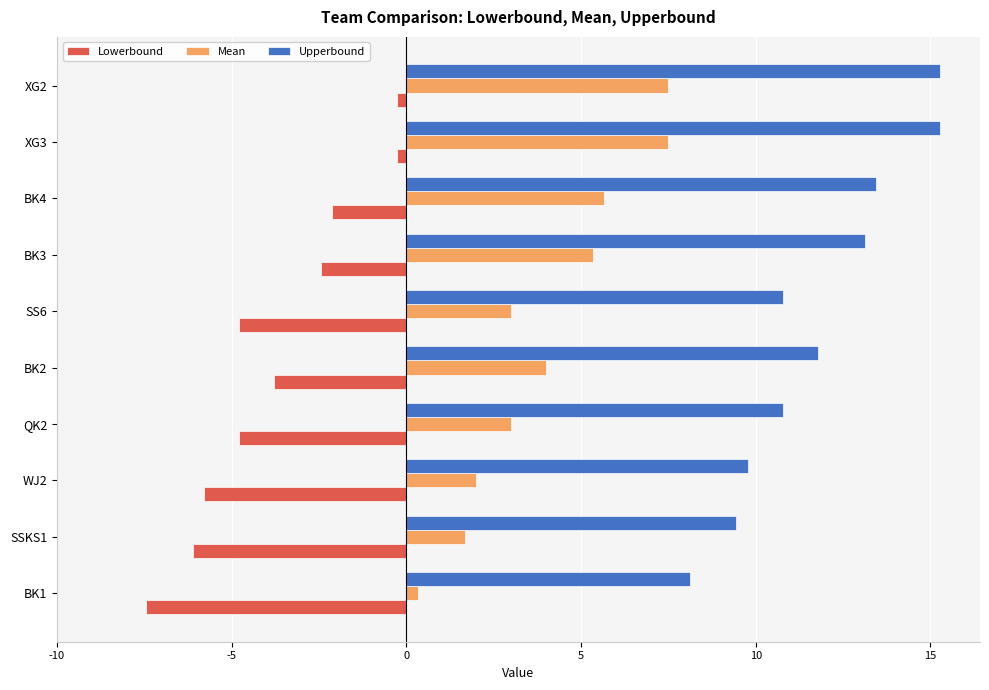

What is the difference between the second highest and minimum values in the Upperbound series?

7.2